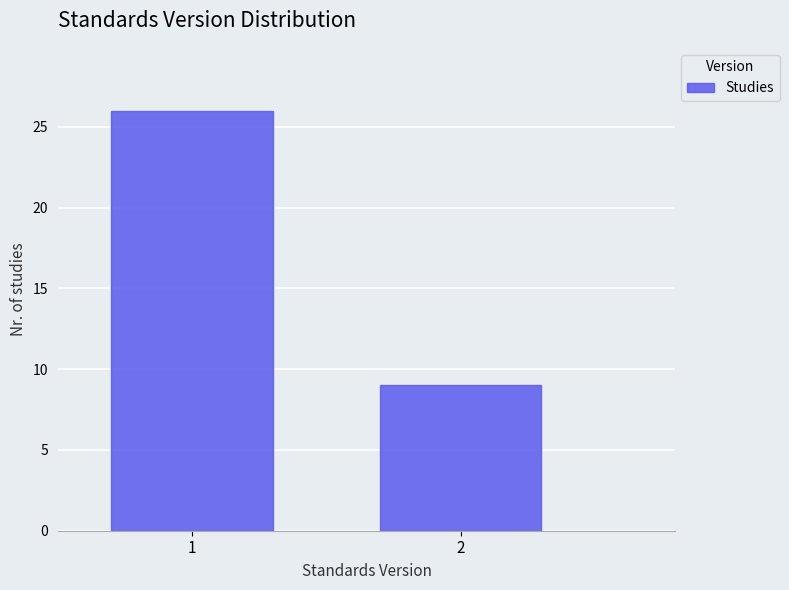

Reading left to right, list all the values displayed in this chart.

1=26	2=9